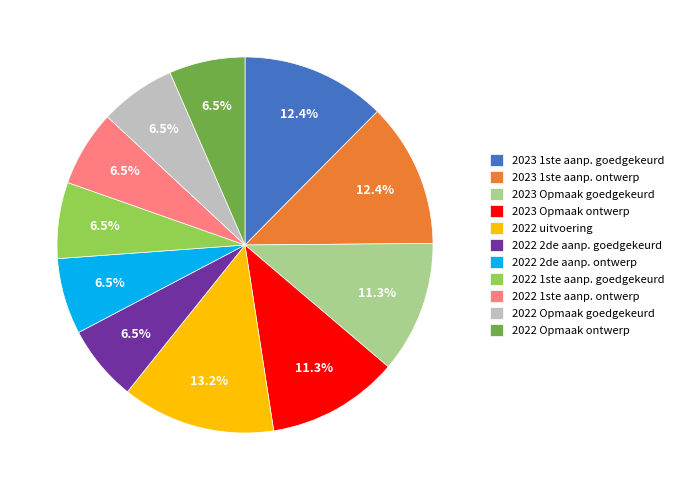

How much of the chart is everything except 2022 1ste aanp. goedgekeurd?

93.5%